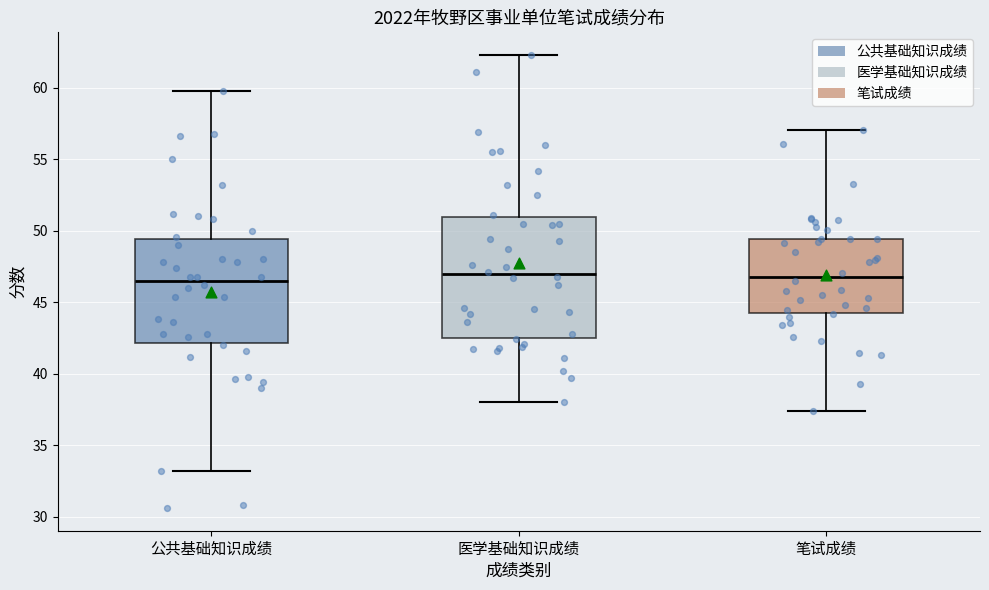

Reading left to right, read every box against the y-axis: the position of its median line, the range the box covers, and the ends of its whiskers. The values are not printed on the chart, so give them approximately, as read against the axis.

公共基础知识成绩: median 46.5, box 42.0 to 49.5, whiskers 33.0 to 60.0
医学基础知识成绩: median 47.0, box 42.5 to 51.0, whiskers 38.0 to 62.5
笔试成绩: median 47.0, box 44.0 to 49.5, whiskers 37.5 to 57.0